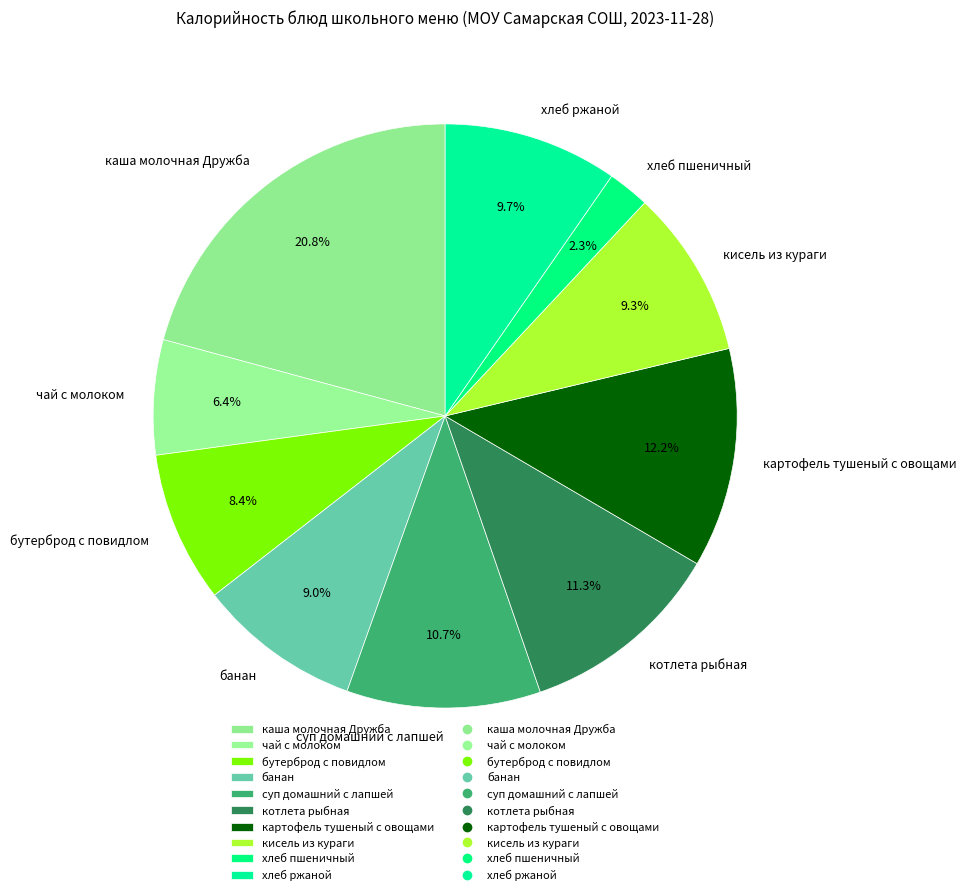

Combined, what portion of the pie is кисель из кураги and банан?

18.3%